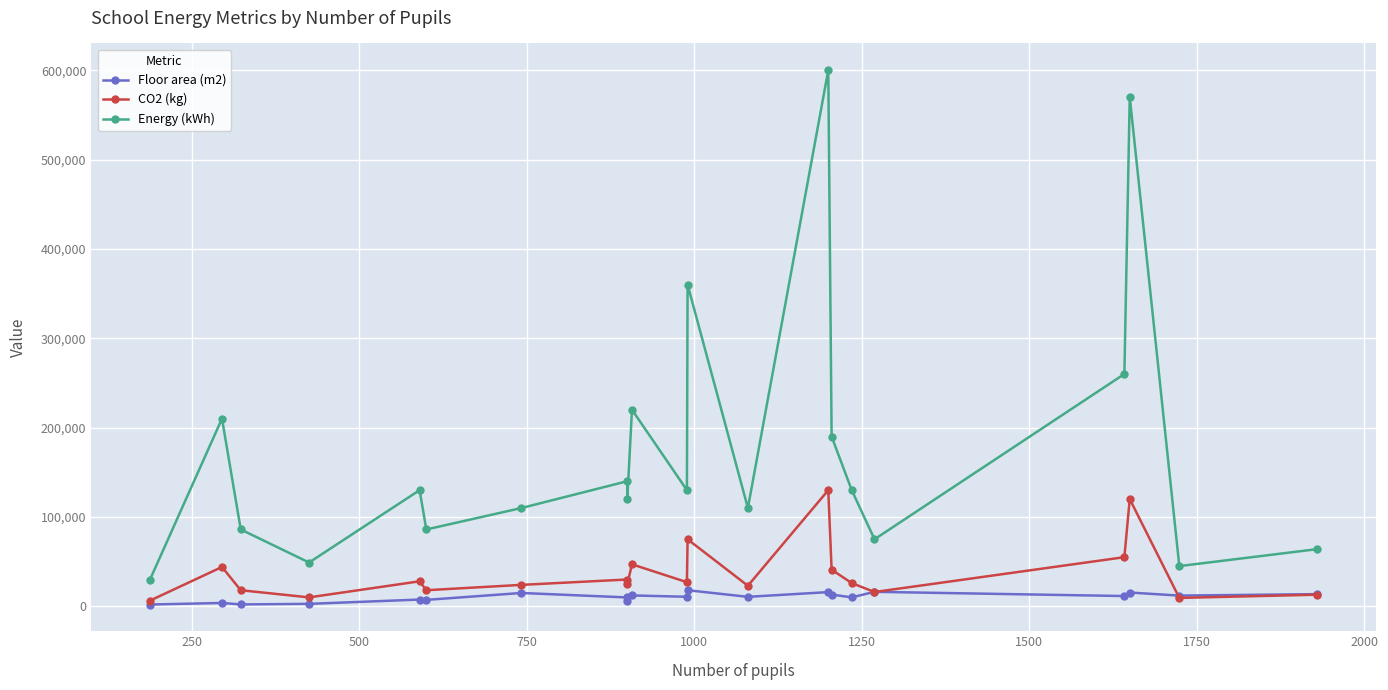

What are all the series names shown in the legend?

Floor area (m2), CO2 (kg), Energy (kWh)